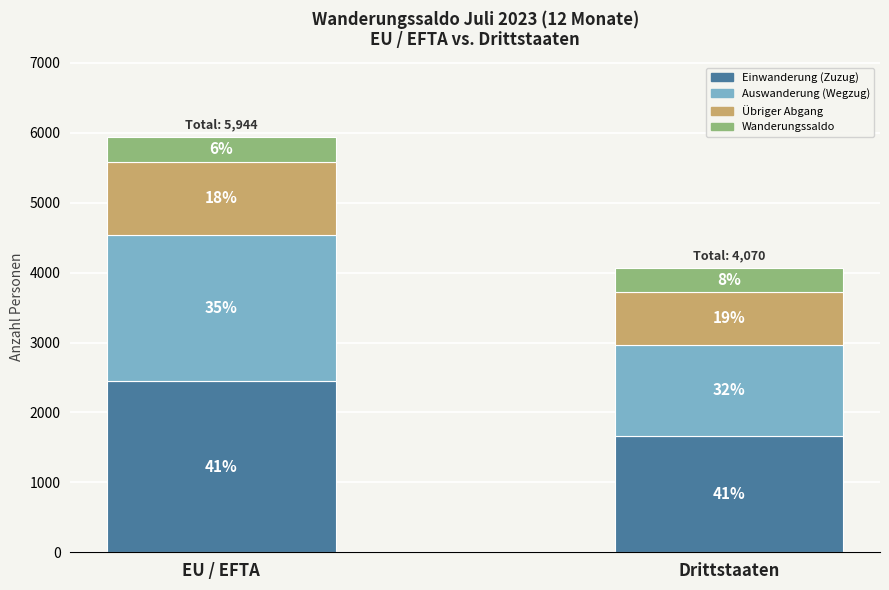

Rank the series by their maximum value, from lowest to highest.

Wanderungssaldo, Übriger Abgang, Auswanderung (Wegzug), Einwanderung (Zuzug)